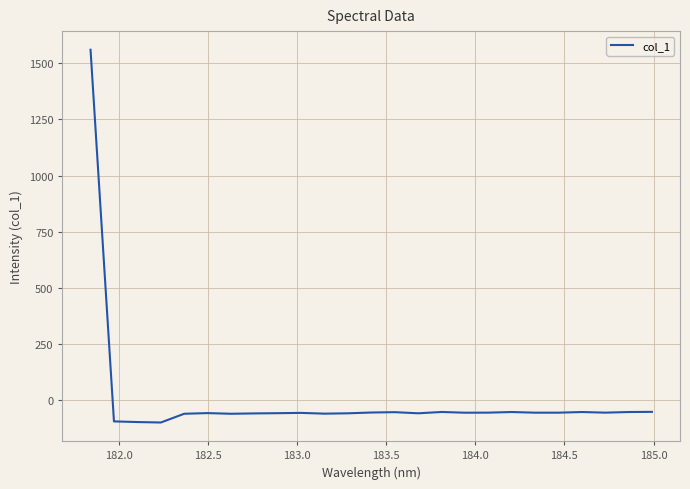

What is the smallest value displayed?

-99.2